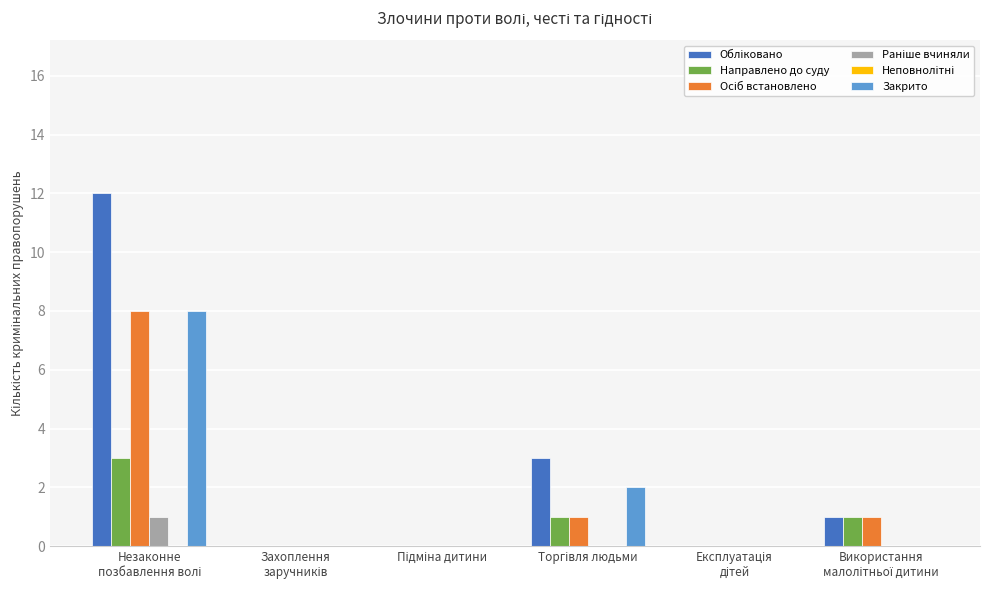

What is the difference between the maximum and minimum values in the Направлено до суду series?

3